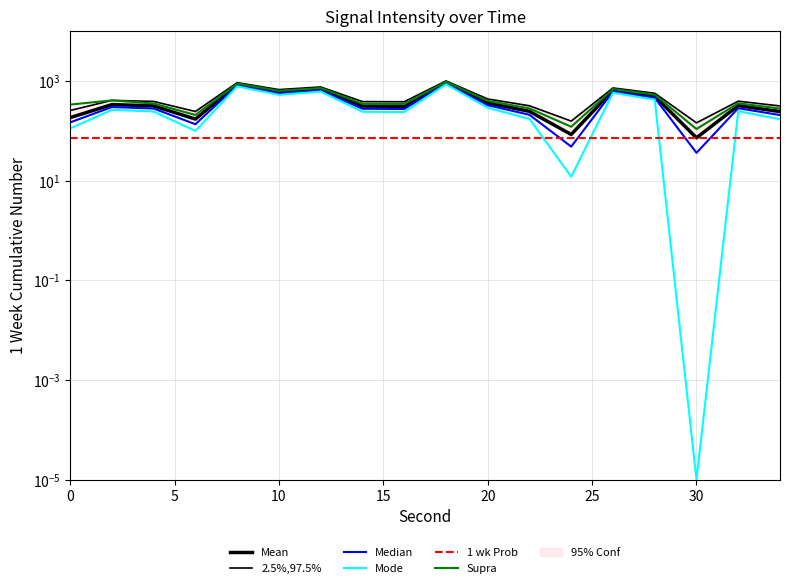

How many times do Mode and 1 wk Prob cross each other?

4